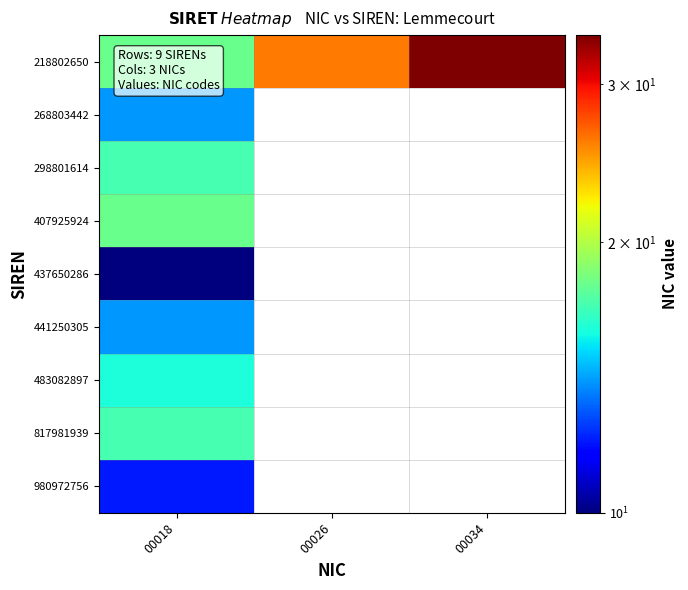

Which series has the largest range (max minus min)?

218802650